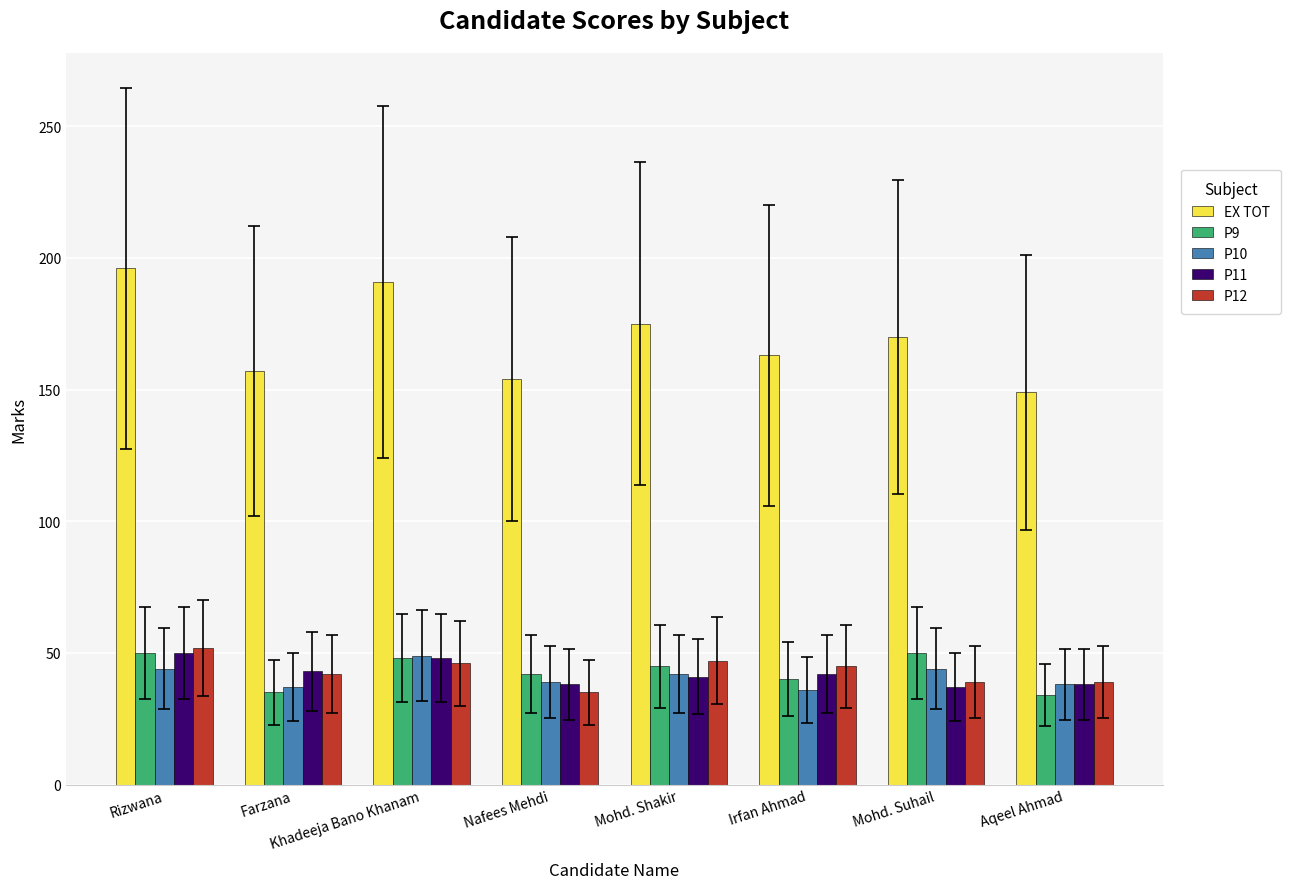

Which category has the highest value across all series?

Rizwana